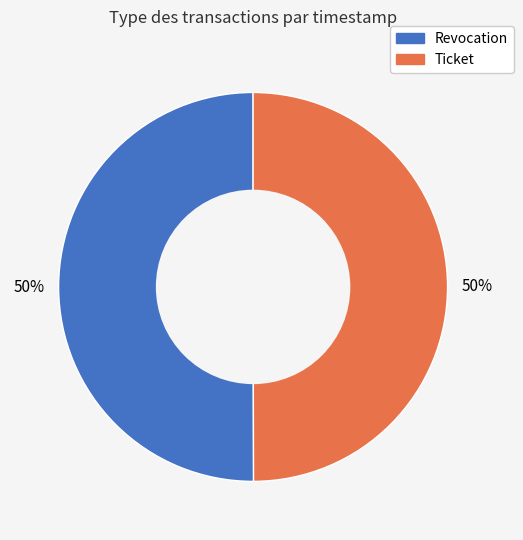

To the nearest percent, what is the combined percentage of Ticket and Revocation?

100%